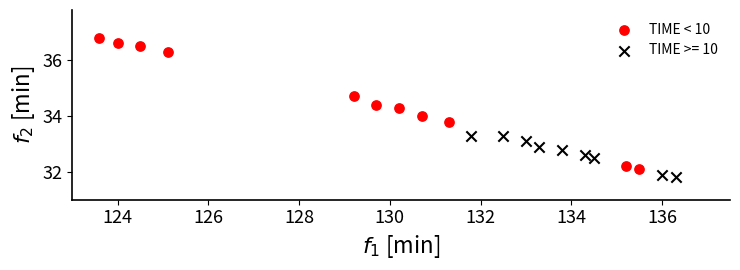

Which series reaches the minimum Y coordinate?

TIME >= 10